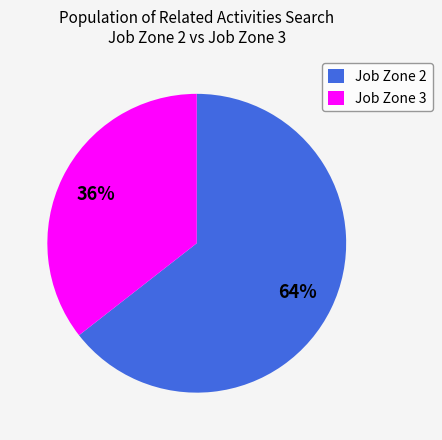

Which category has the smallest portion of the pie?

Job Zone 3